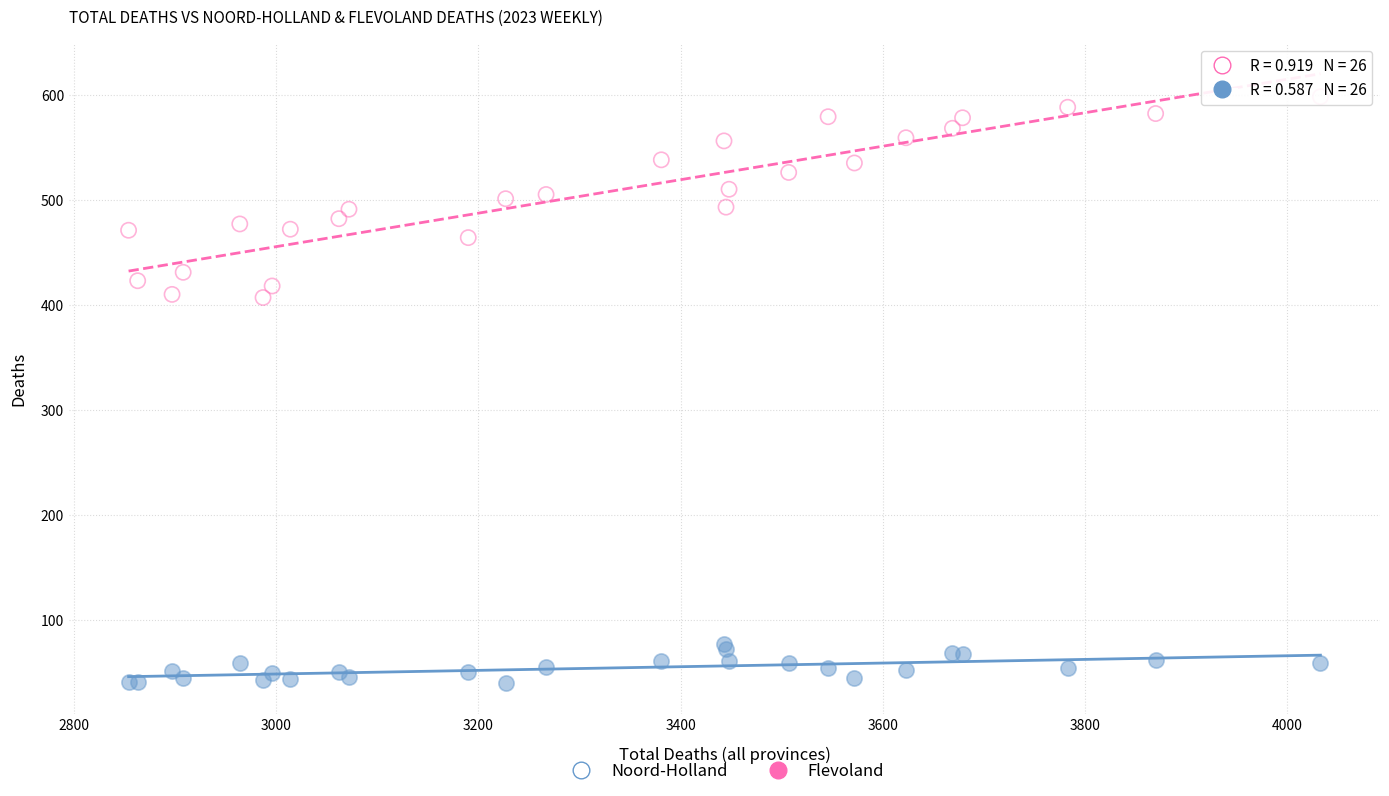

Which series contains the lowest Y value?

Flevoland